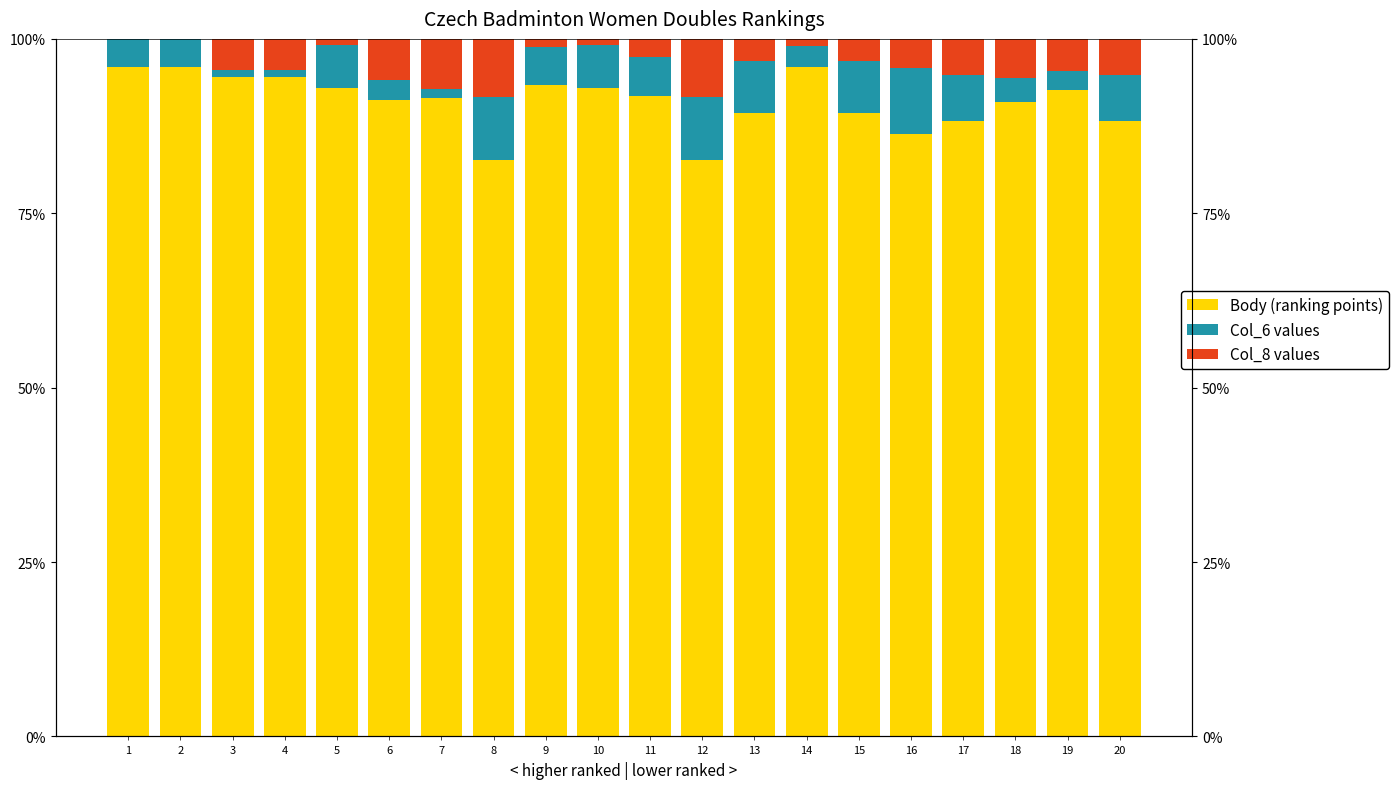

At which category is the sum across all series the highest?

8